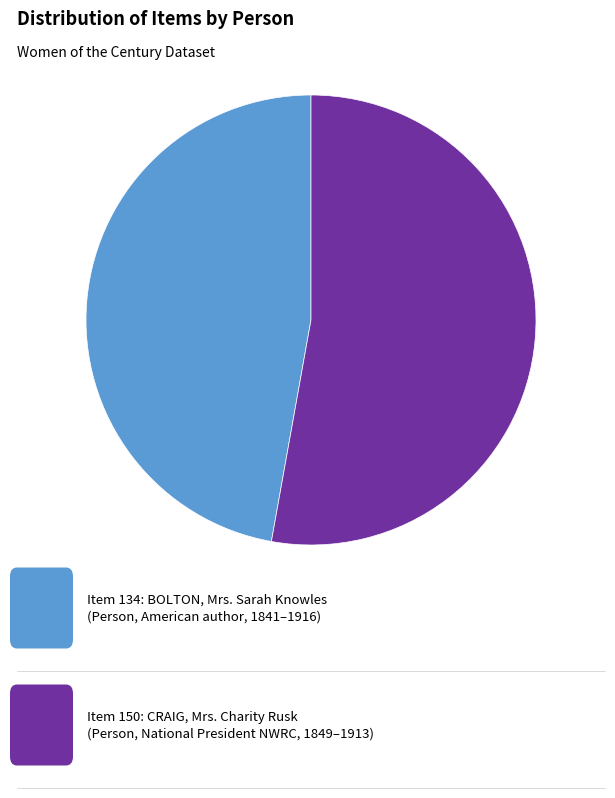

Is there any slice that represents more than half of the pie?

Yes